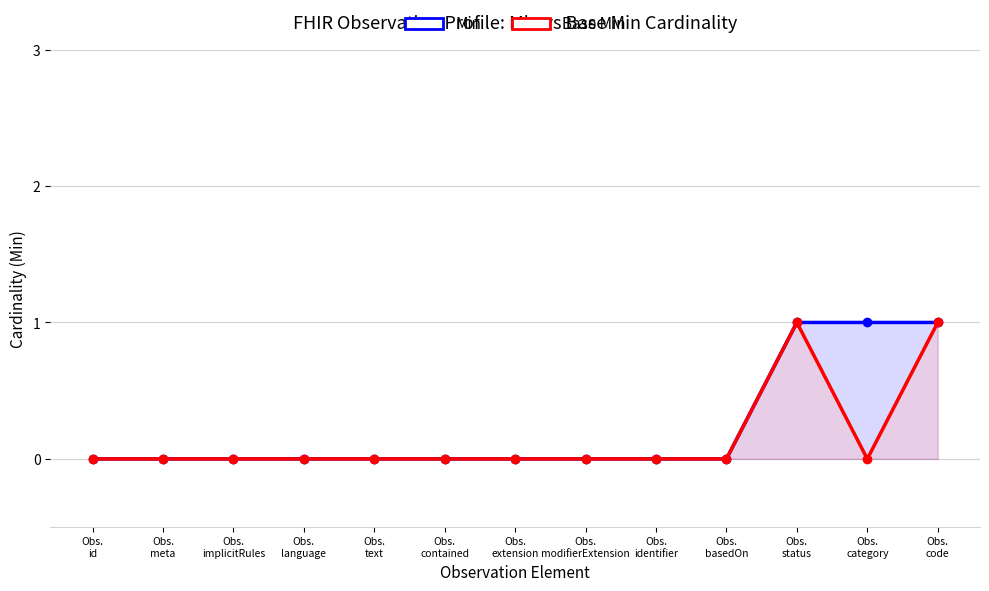

How many positive values does the Base Min series have?

2